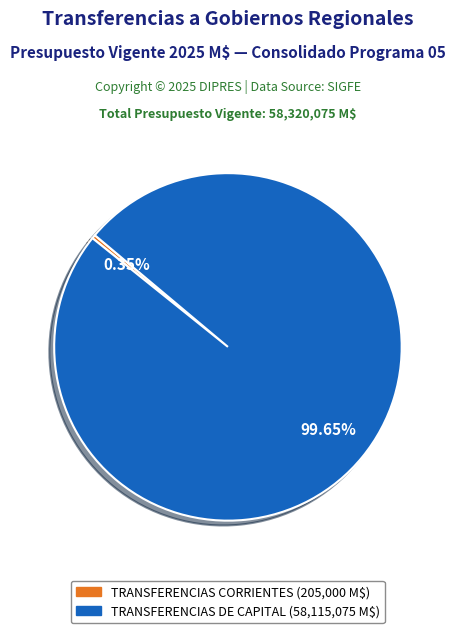

Is there a majority slice in this chart?

Yes